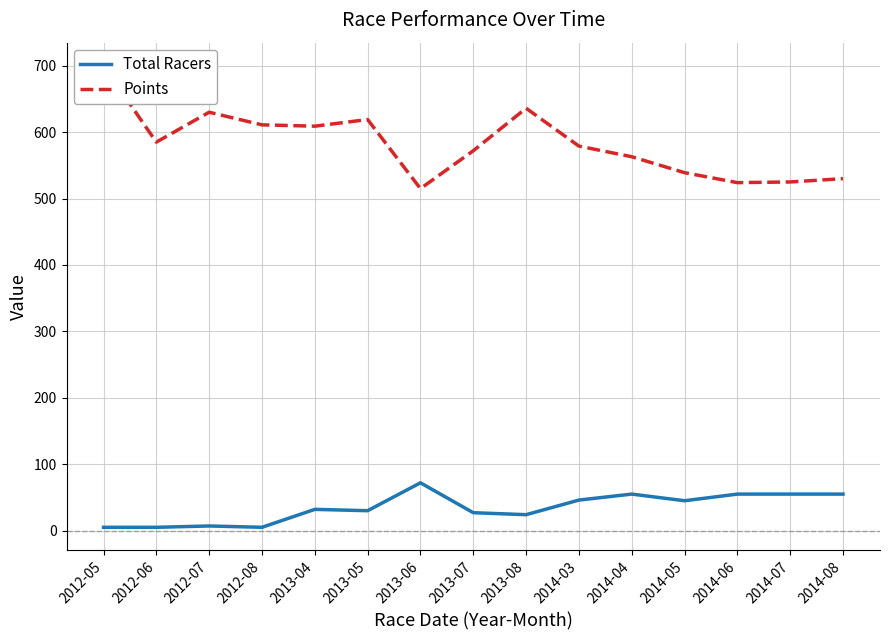

The Points series shows 418 at 2013-04. True or false?

False